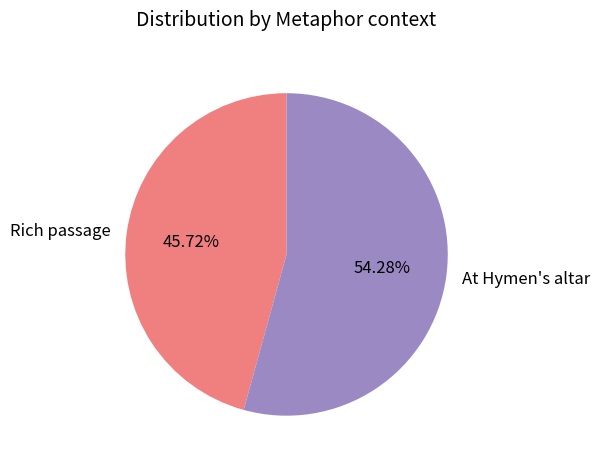

What percentage do At Hymen's altar and Rich passage together represent?

100.0%